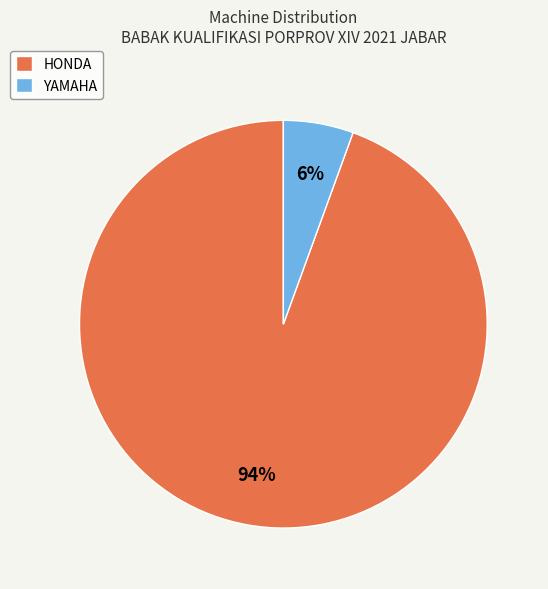

Is it true that YAMAHA is 1% of the pie?

False